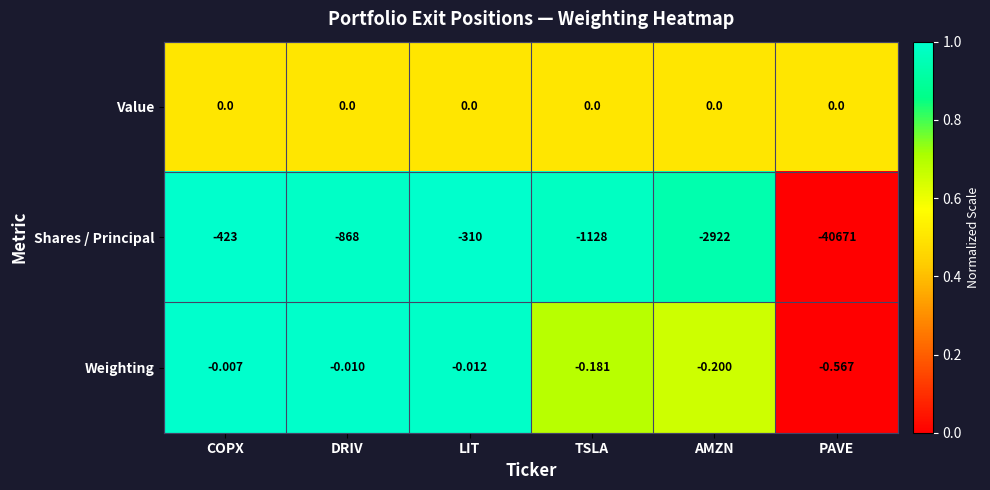

At which category is the sum across all series the highest?

LIT